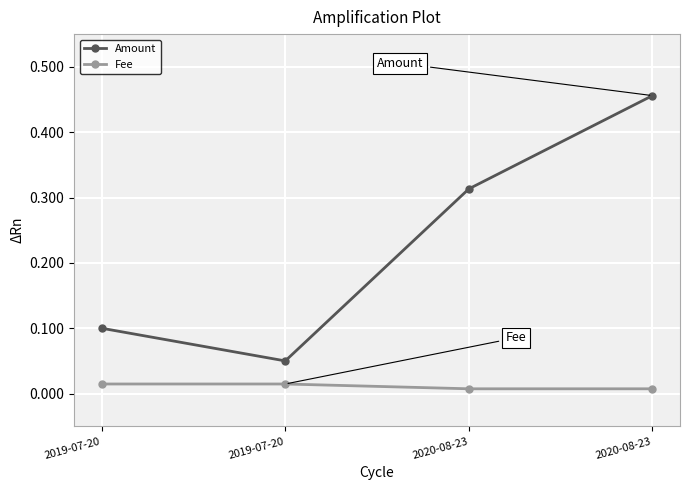

Does the chart have visible grid lines?

Yes